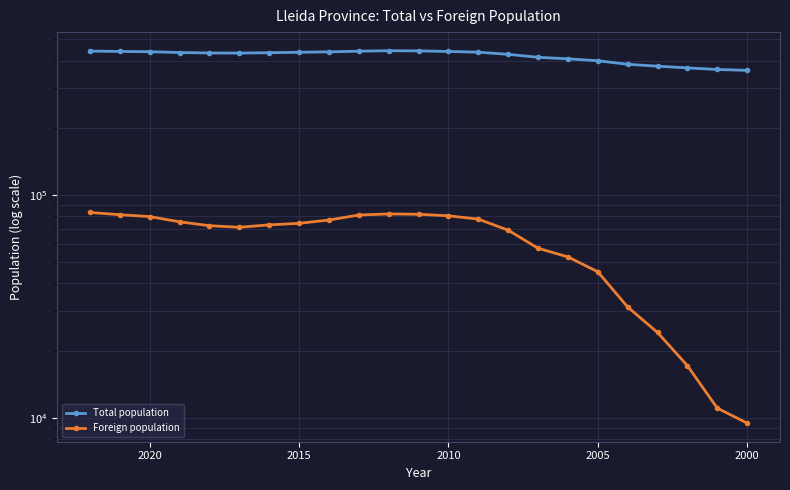

True or false: Foreign population and Total population intersect in this chart.

False